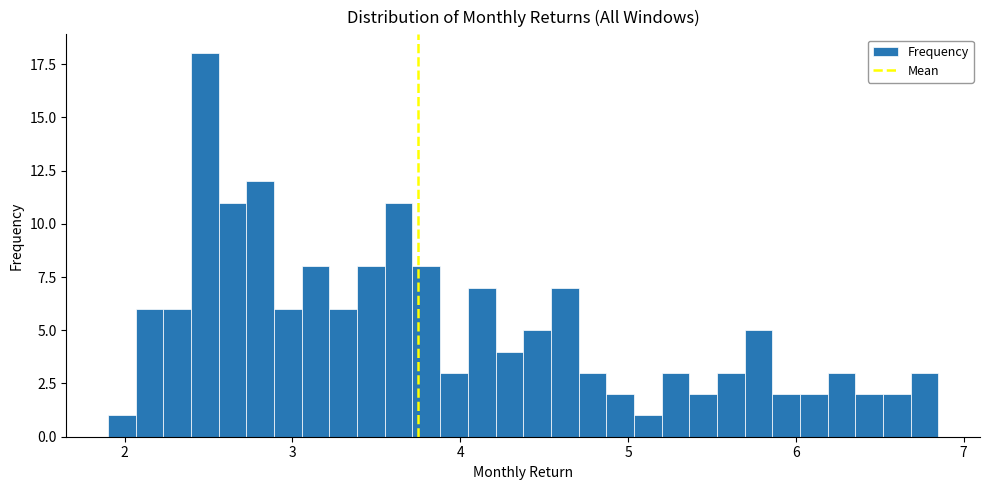

Around what value on the x-axis is the tallest bar? Give the approximate position of its centre, as read against the axis.

2.5